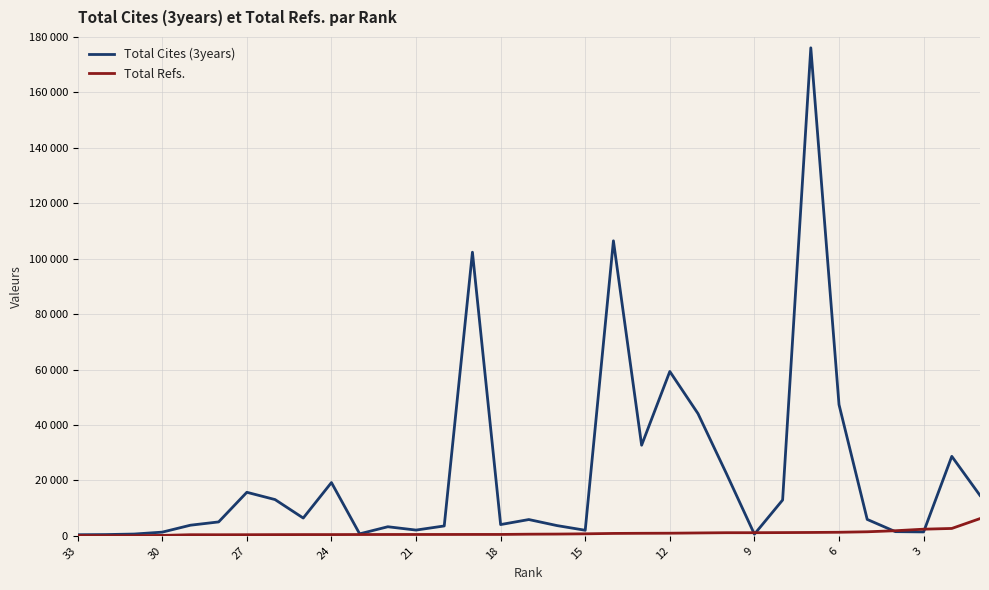

What is the sum of the Total Refs. values at 3 and 24?

1584